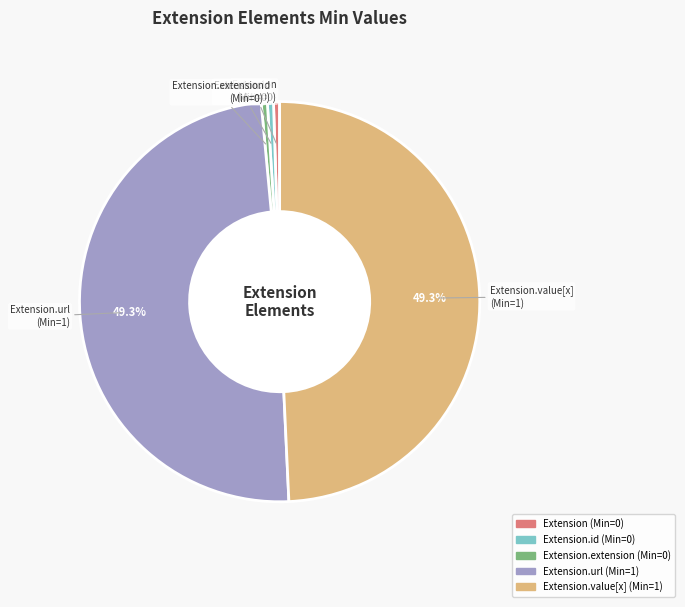

Is there a majority slice in this chart?

No